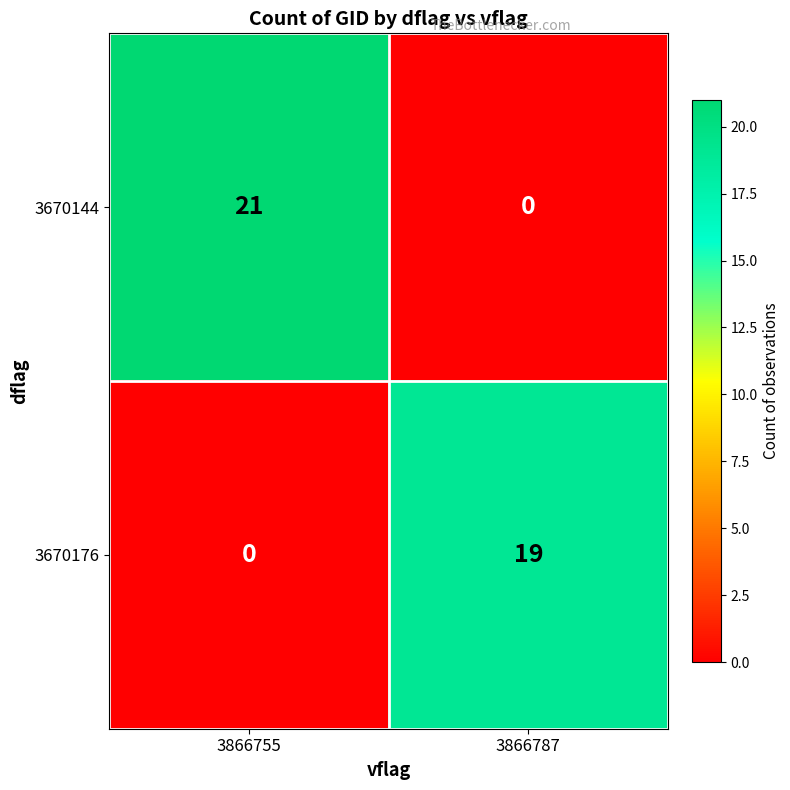

Which series has the largest total across all categories?

3670144